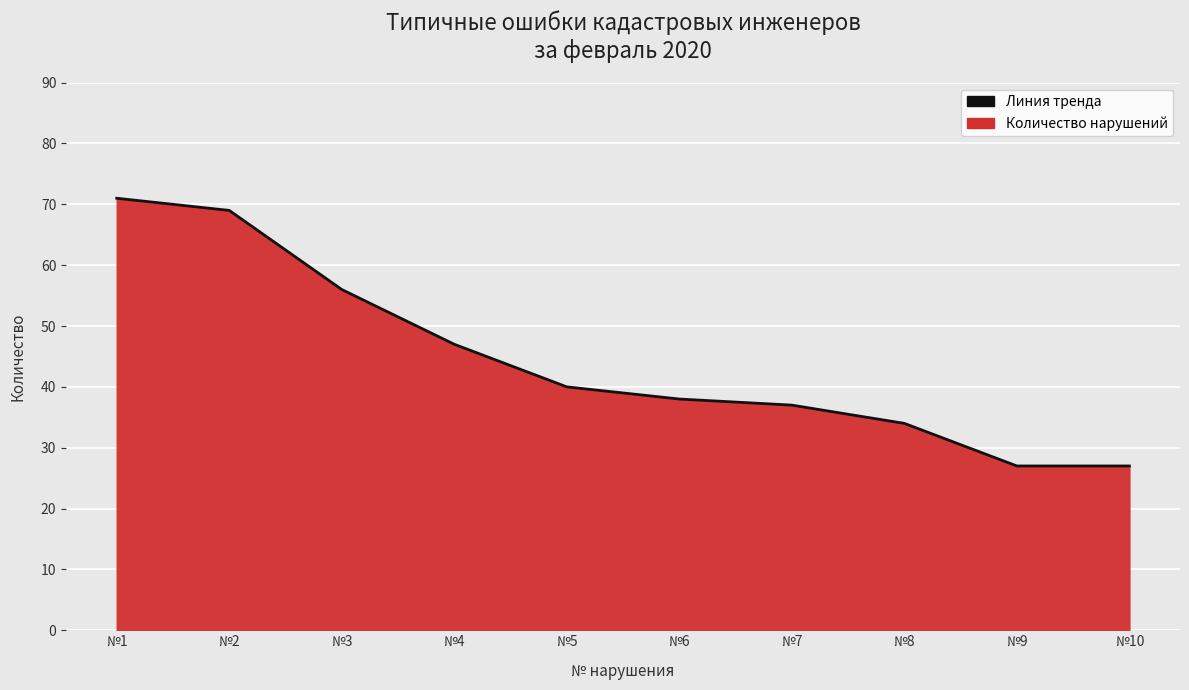

How many lines are shown in the chart?

1